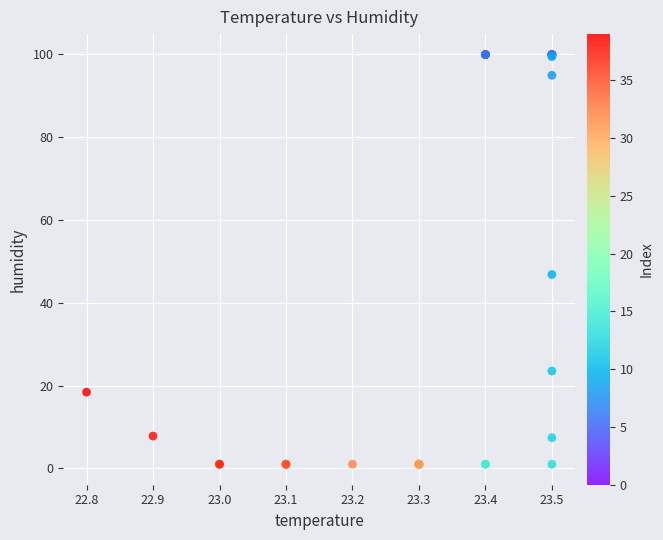

What Y value in the scatter plot is closest to 50?

46.8